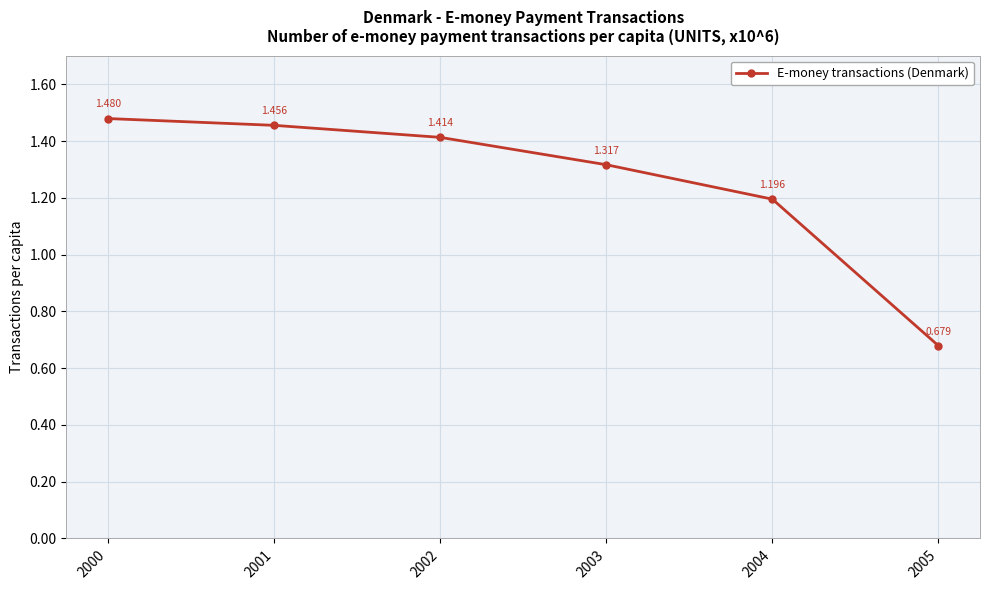

What is the value of the 5th point from the left?

1.2